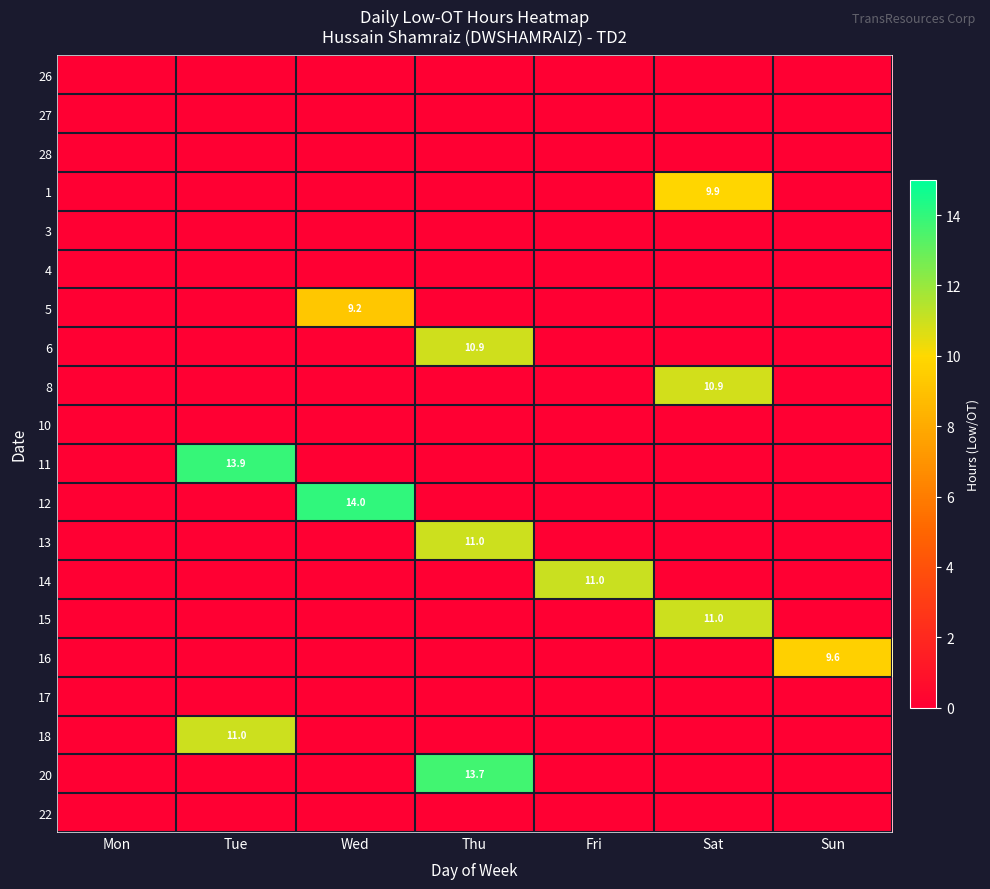

The value of 11 at Tue is 13.9. True or false?

True